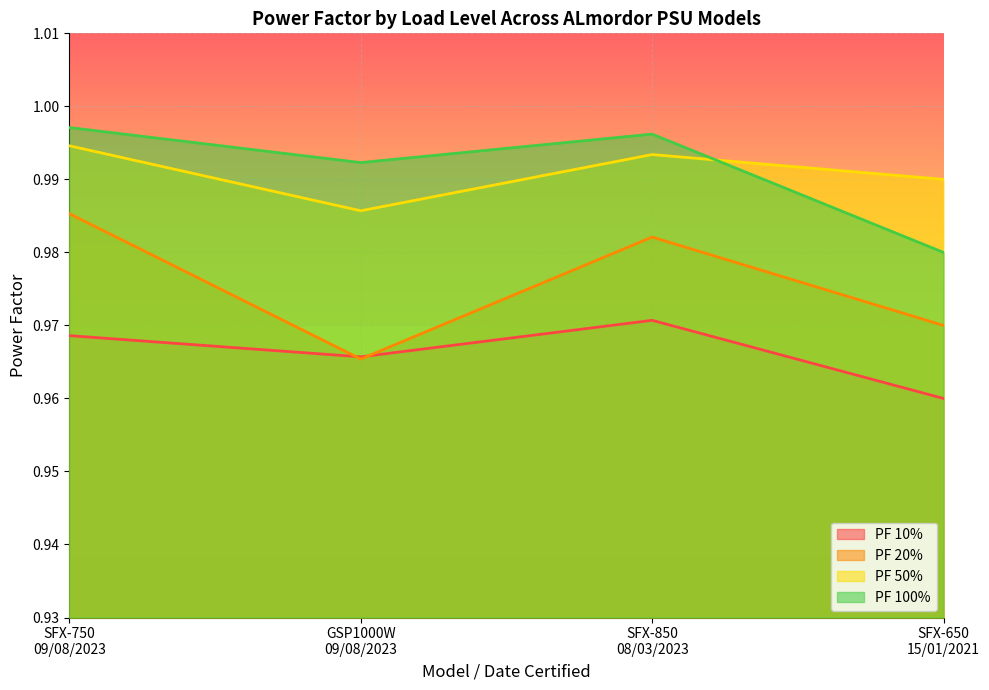

What are all the series names shown in the legend?

PF 10%, PF 20%, PF 50%, PF 100%